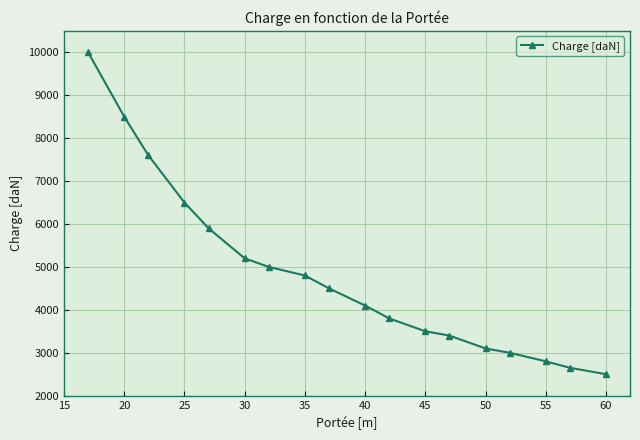

What is the smallest value displayed?

2500